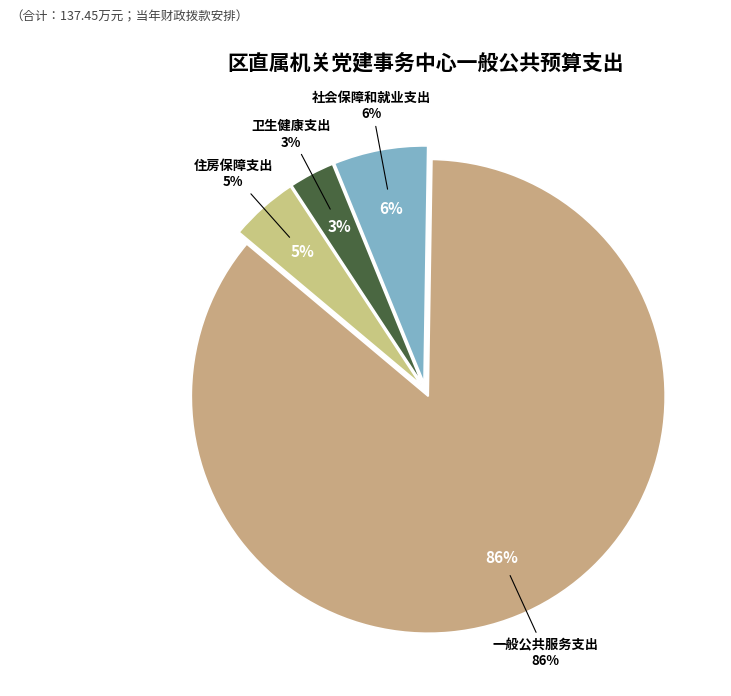

Rank the categories by value from highest to lowest.

一般公共服务支出, 社会保障和就业支出, 住房保障支出, 卫生健康支出